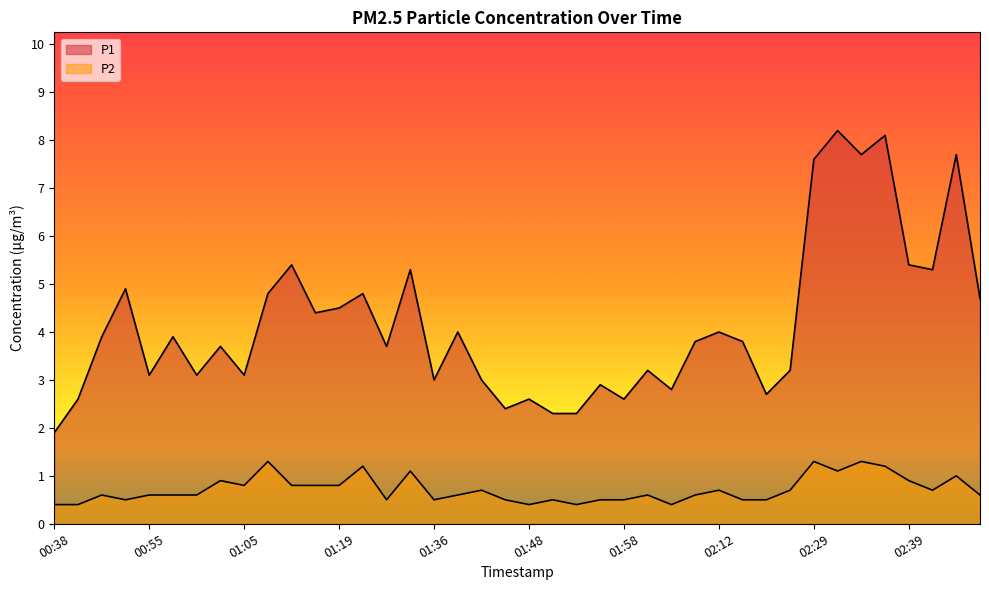

In P2, how many points are lower than both neighbors (excluding endpoints)?

9